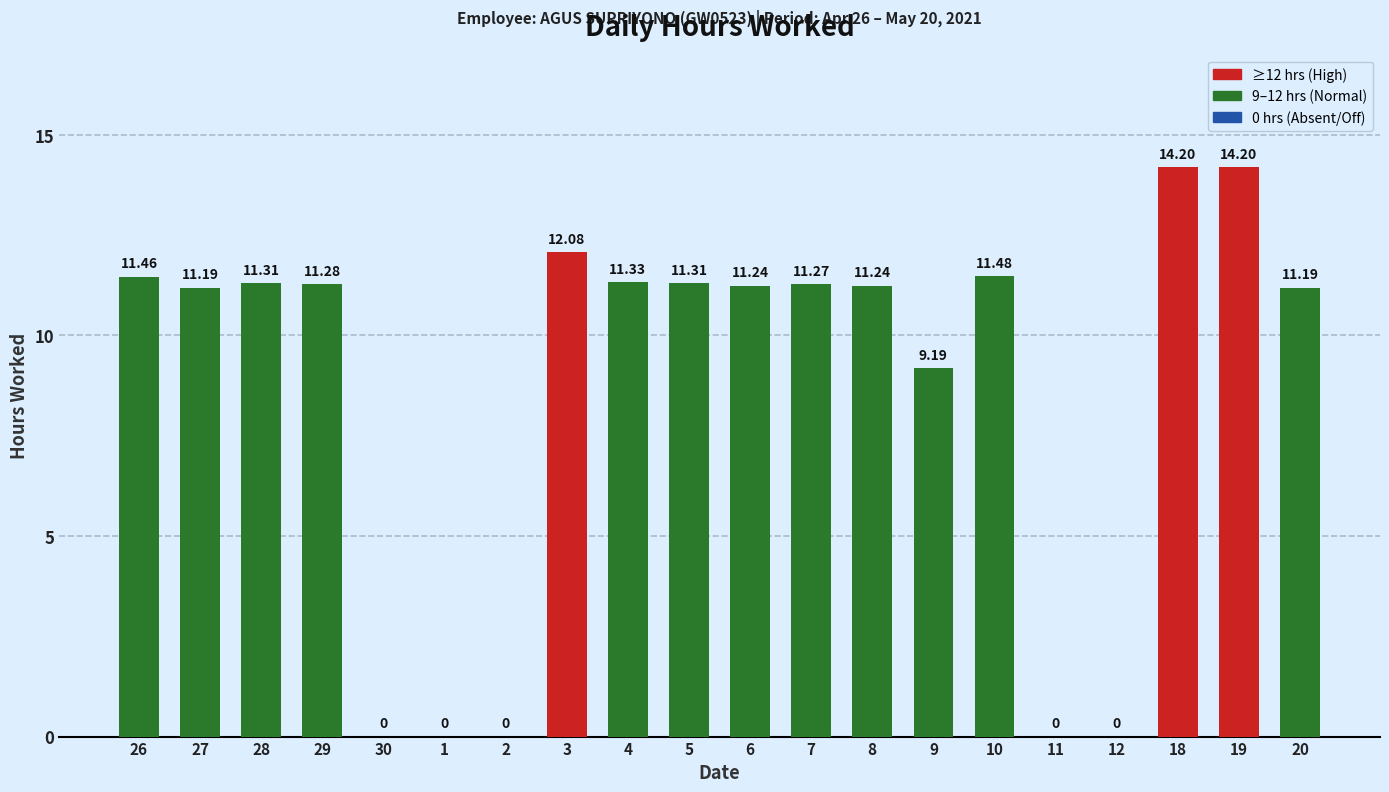

Between 20 and 19, which is larger?

19